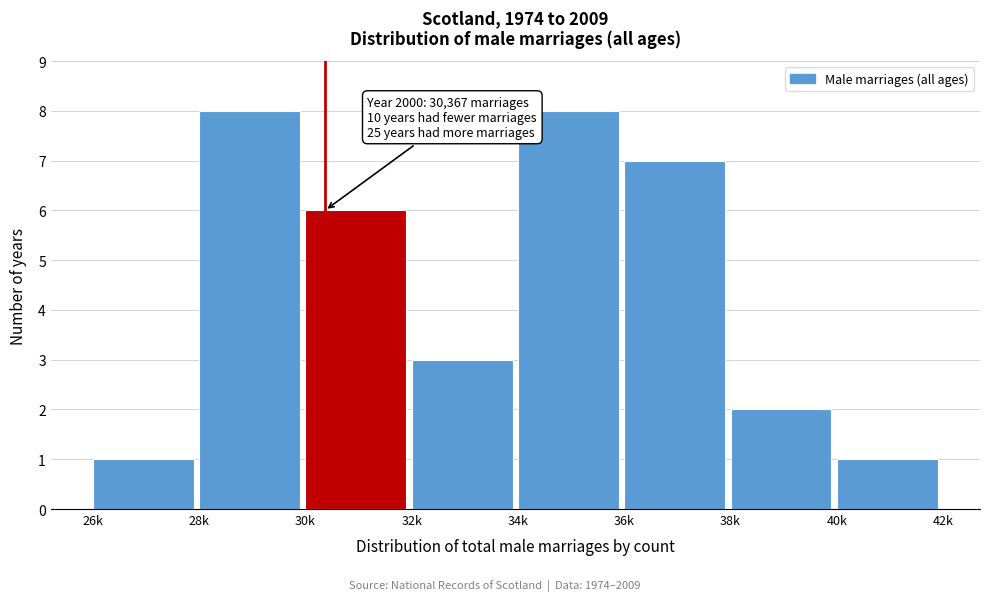

Reading right to left, list all the values displayed in this chart.

1	2	7	8	3	6	8	1